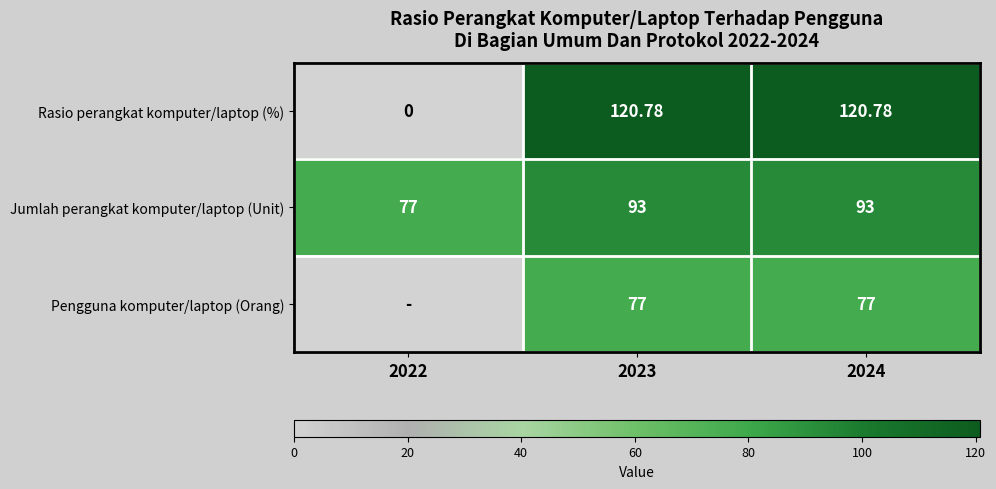

Rank the series at 2023 from highest to lowest value.

Rasio perangkat komputer/laptop (%), Jumlah perangkat komputer/laptop (Unit), Pengguna komputer/laptop (Orang)